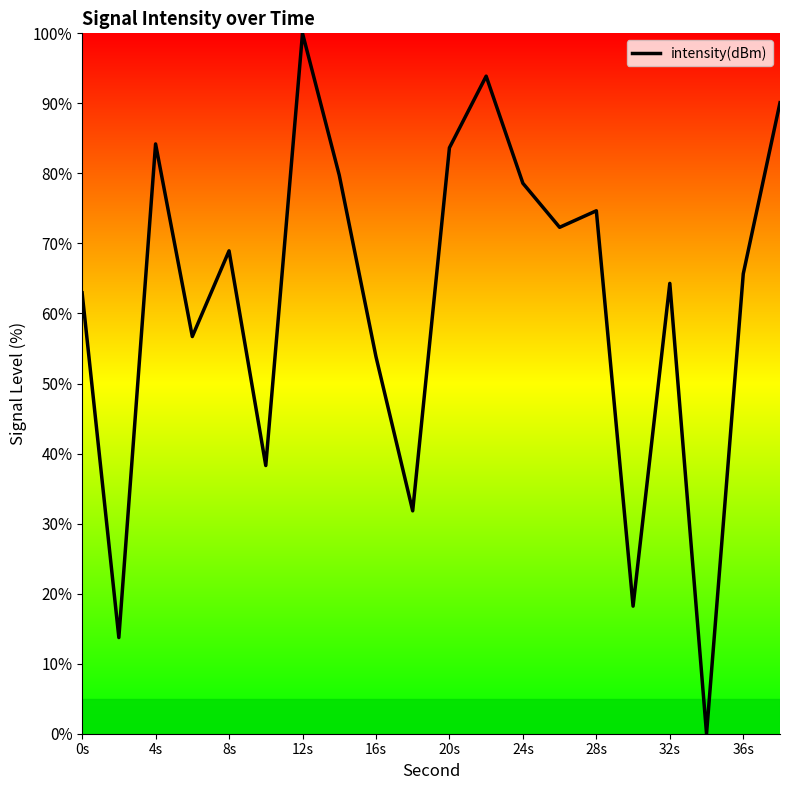

Count the number of categories in the chart.

20